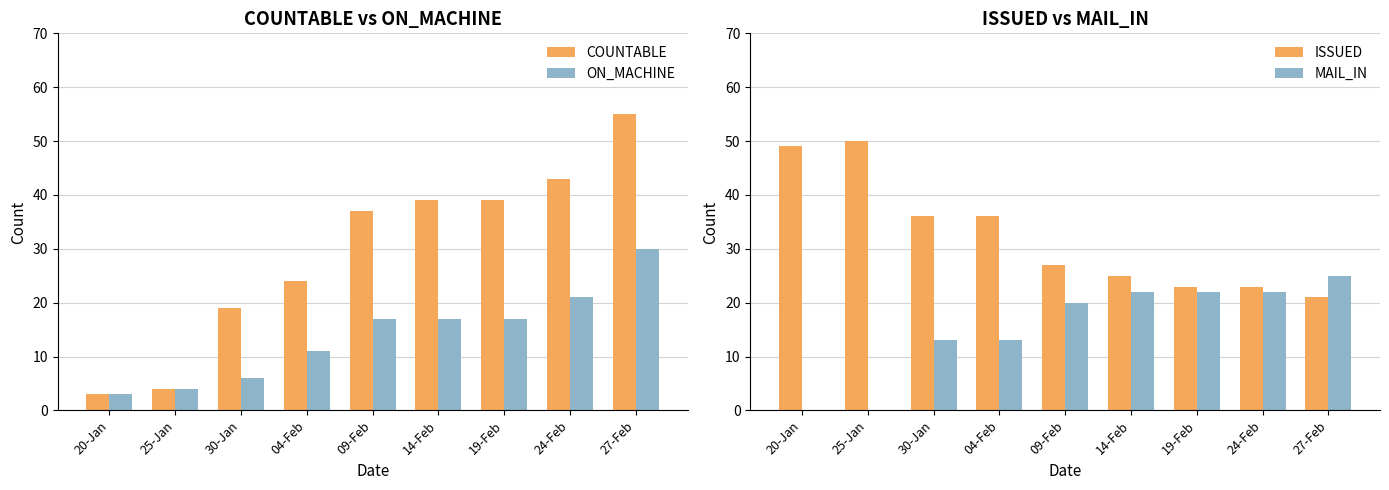

The COUNTABLE series shows 12 at 24-Feb. True or false?

False